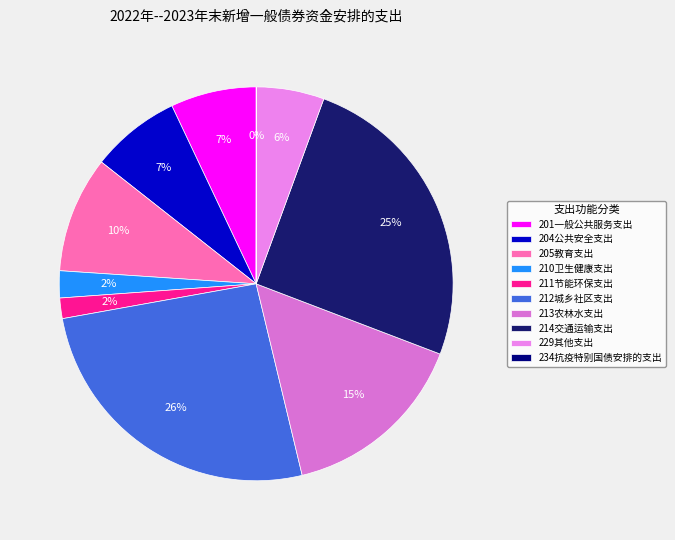

Is there any slice that represents more than half of the pie?

No